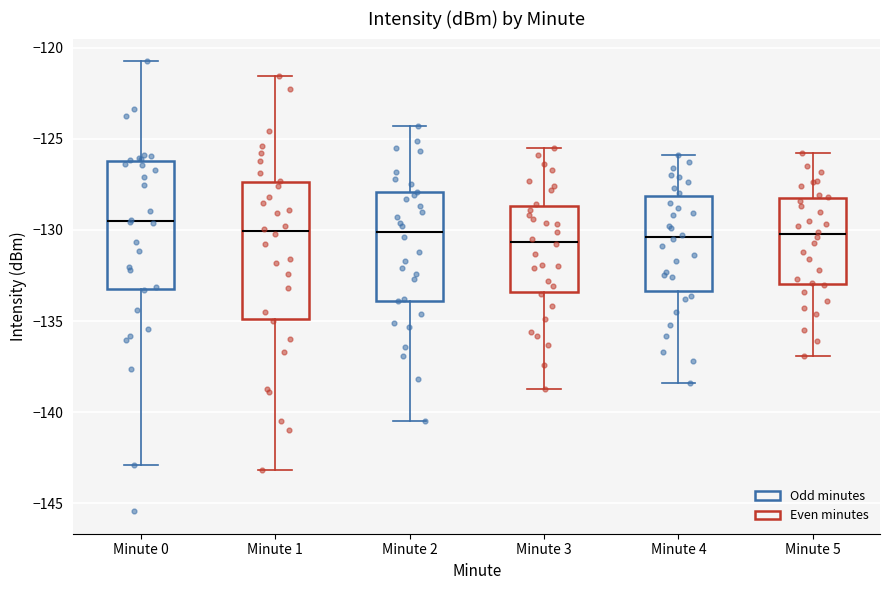

Where does the lower whisker of the box for Minute 1 end on the y-axis? The values are not printed on the chart, so give them approximately, as read against the axis.

-143.0